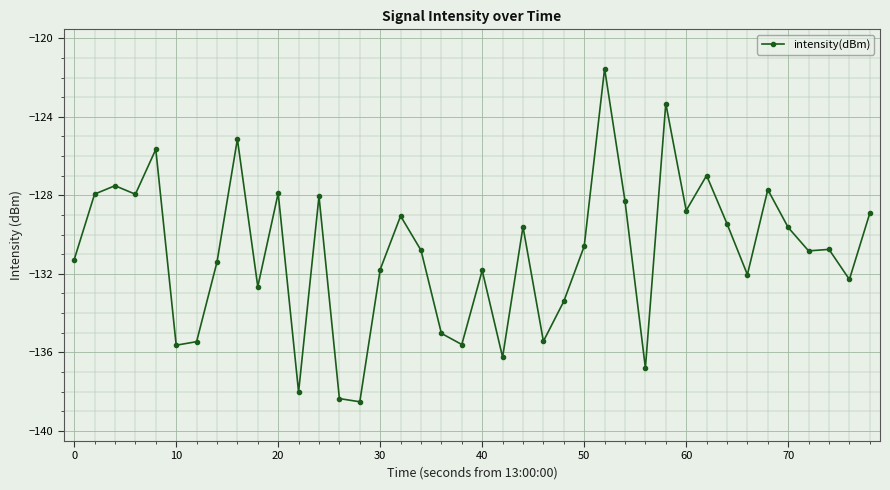

What is the smallest value displayed?

-138.5